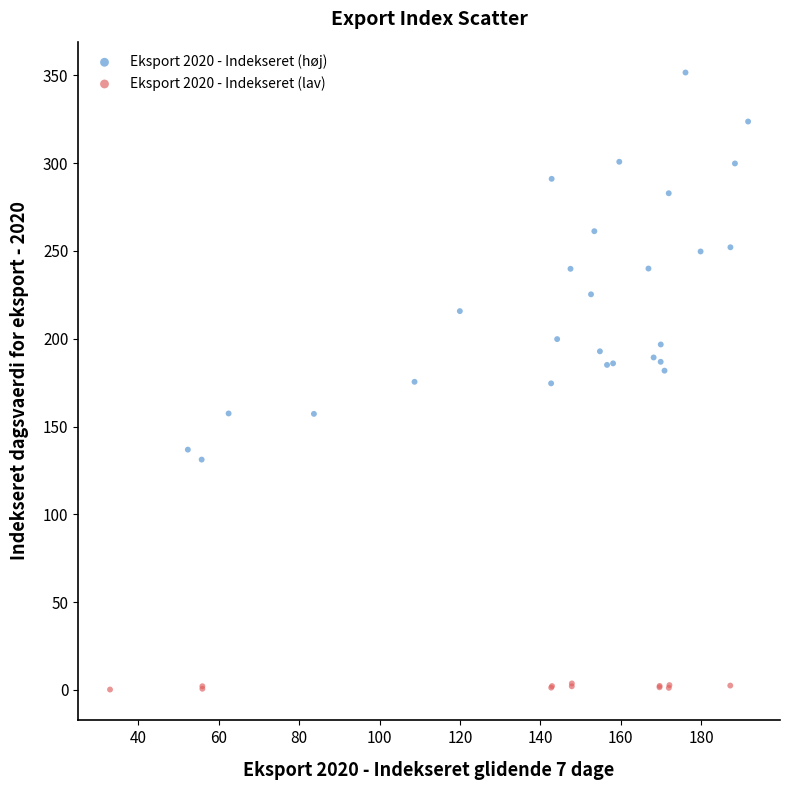

Which series contains the highest Y value?

Eksport 2020 - Indekseret (høj)